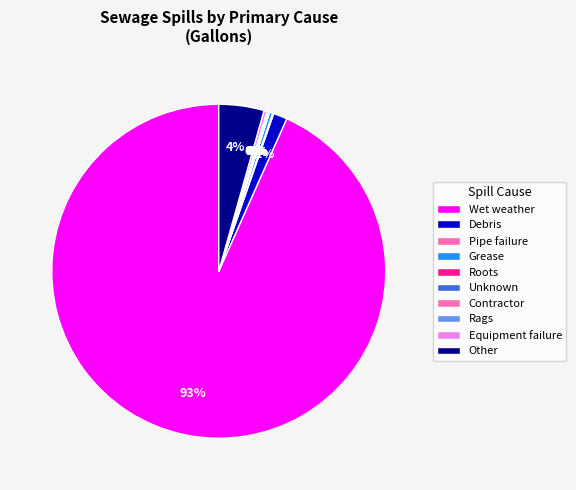

To the nearest percent, what is the average slice percentage?

10%